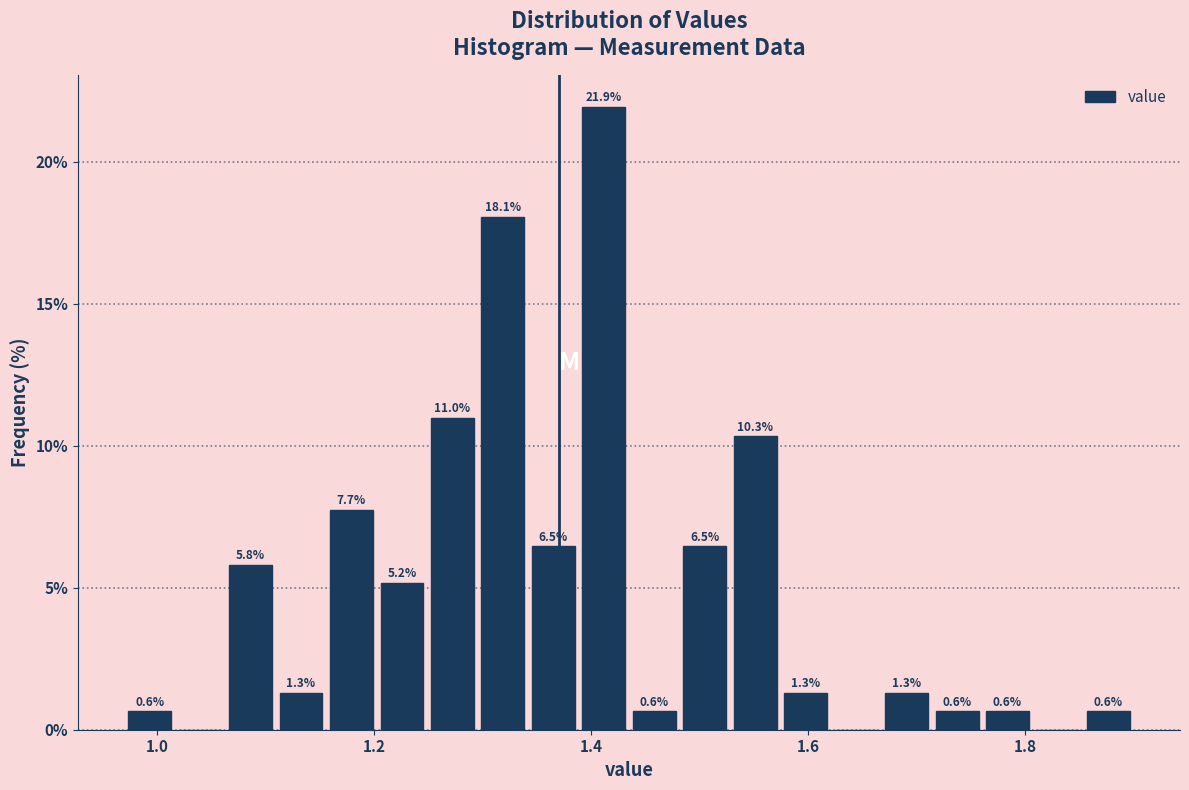

Around what value on the x-axis is the tallest bar? Give the approximate position of its centre, as read against the axis.

1.42